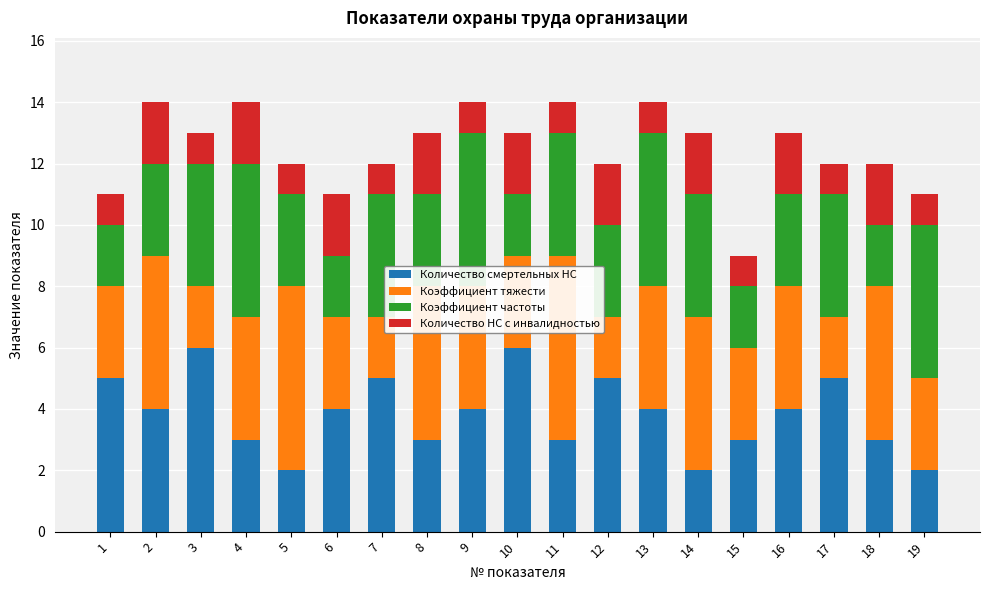

What is the sum of all Количество смертельных НС values?

73